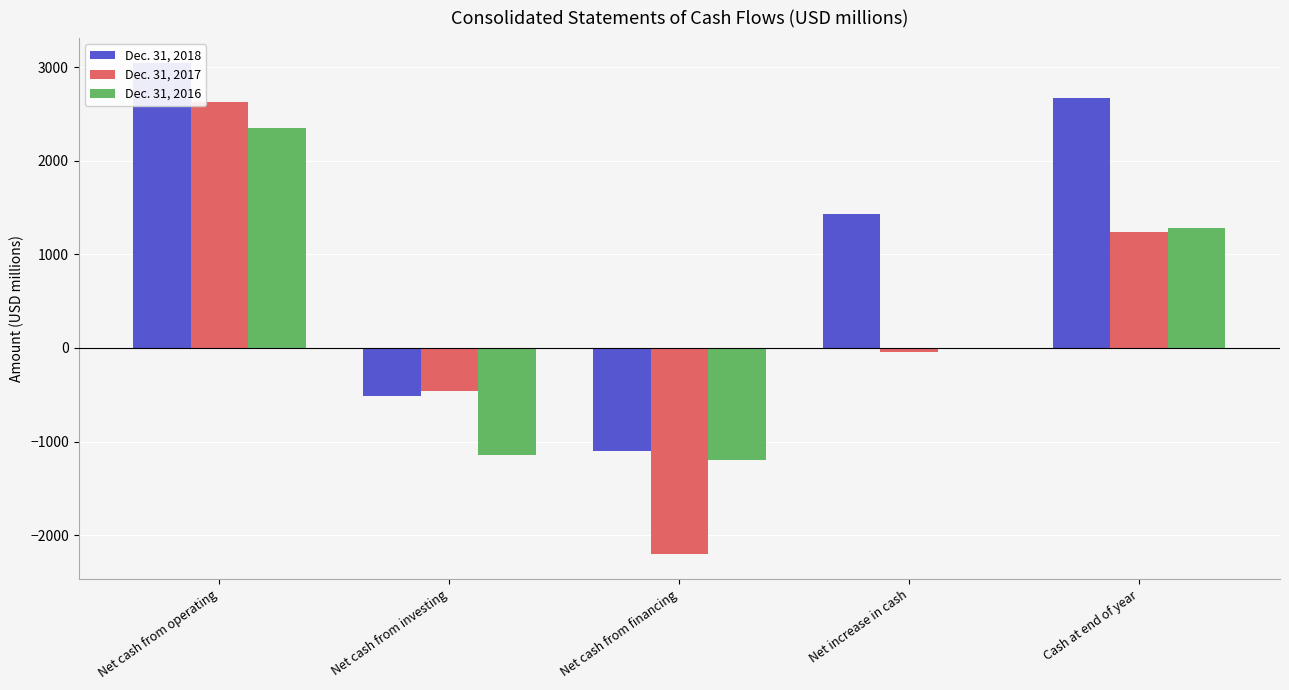

Rank the categories by Dec. 31, 2017 value from lowest to highest.

Net cash from financing, Net cash from investing, Net increase in cash, Cash at end of year, Net cash from operating